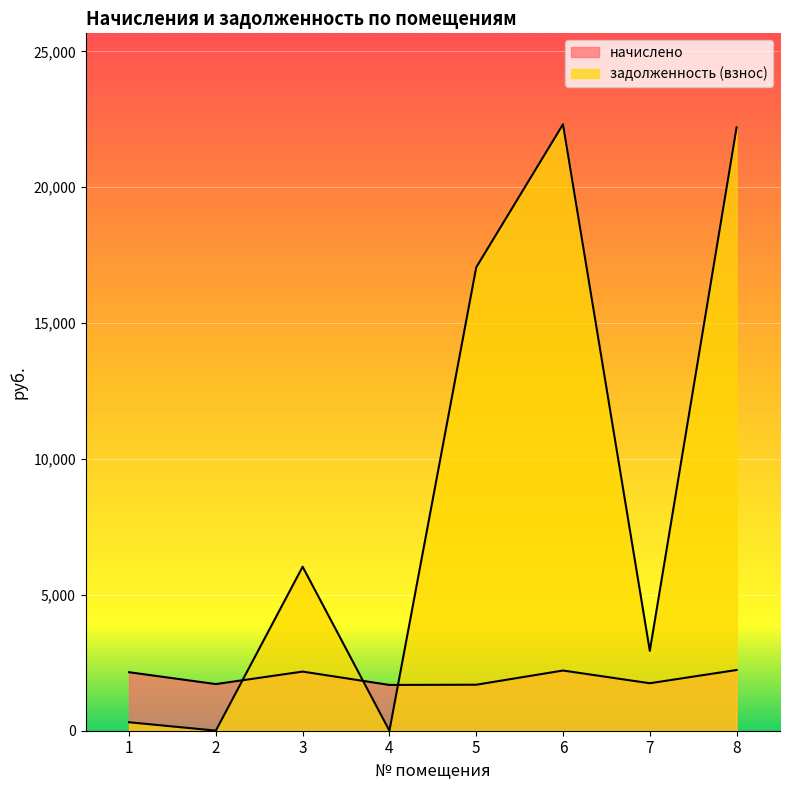

Is the value of задолженность (взнос) at 8 greater than the value of начислено at 6?

Yes